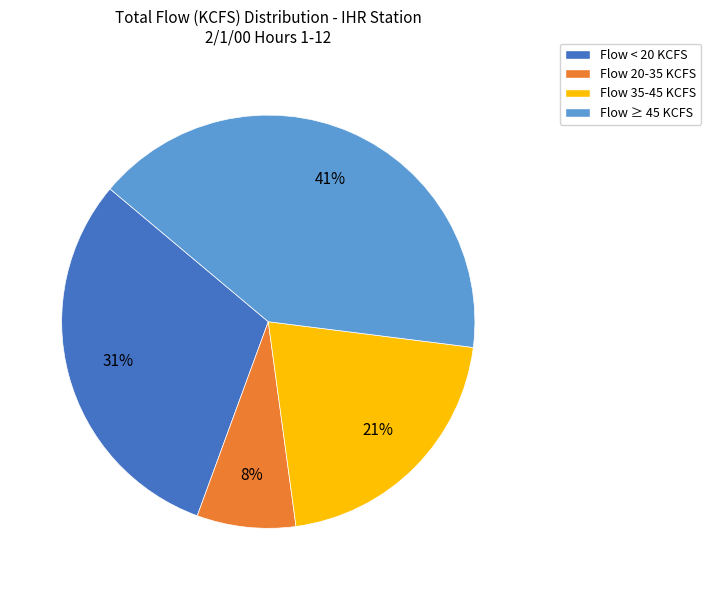

Rank the categories by value from highest to lowest.

Flow ≥ 45 KCFS, Flow < 20 KCFS, Flow 35-45 KCFS, Flow 20-35 KCFS